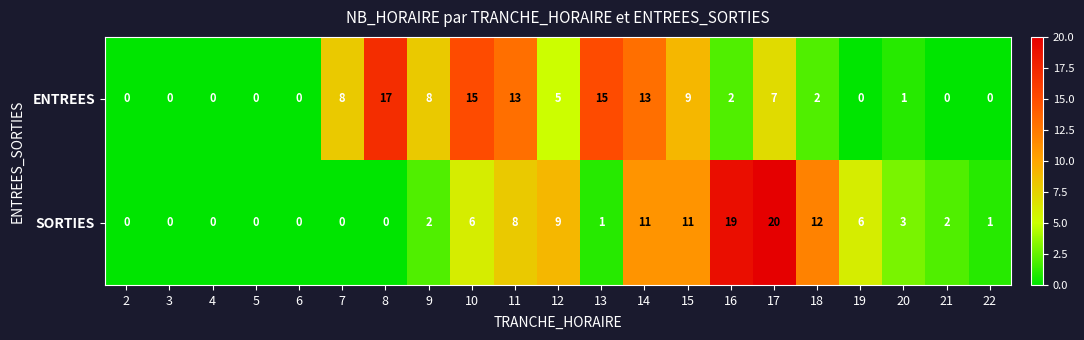

At 19, list the series in order from largest to smallest.

SORTIES, ENTREES